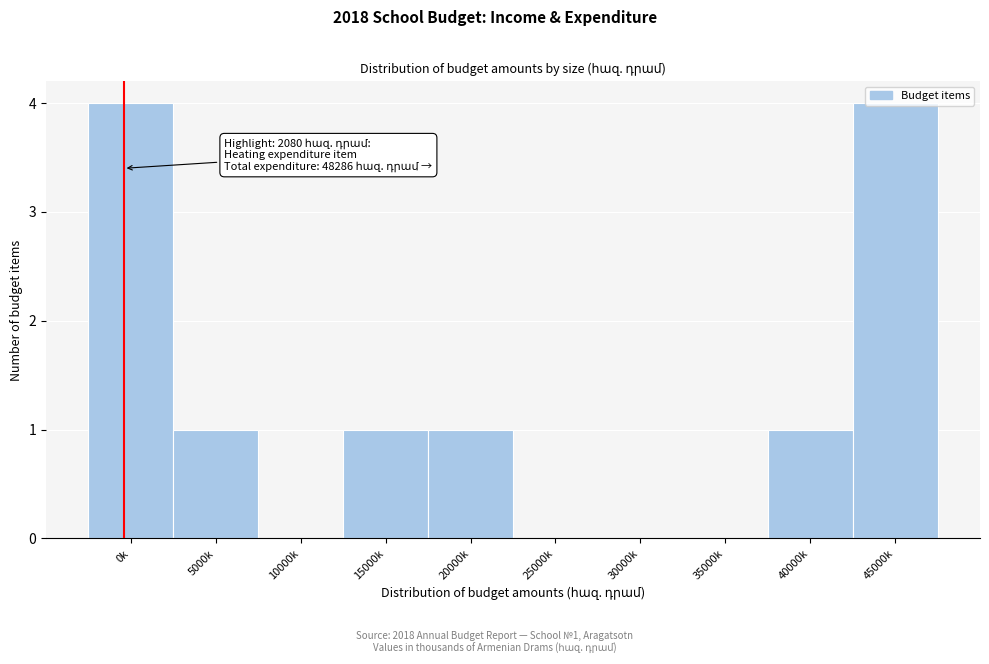

The chart shows a value of -2 at 30000k. True or false?

False